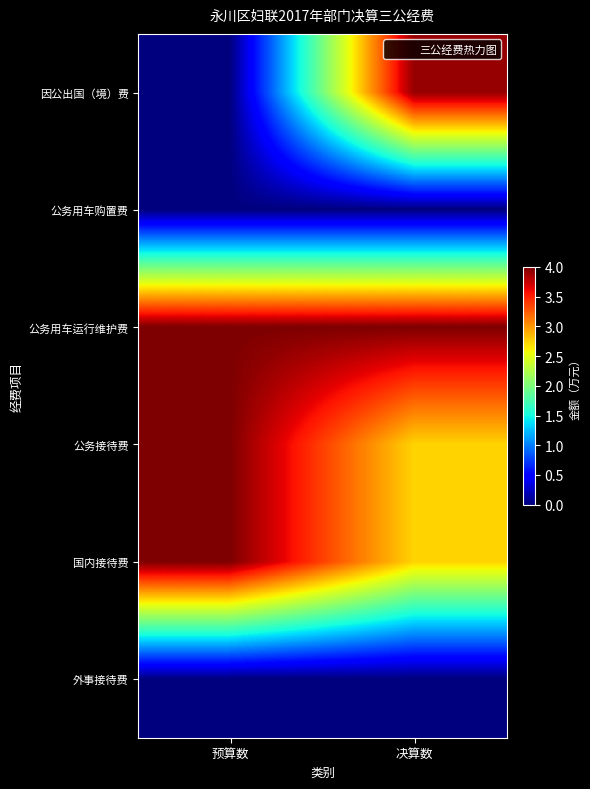

Reading right to left, list all the values displayed in this chart.

因公出国（境）费: 决算数=3.9	预算数=0.0
公务用车购置费: 决算数=0.0	预算数=0.0
公务用车运行维护费: 决算数=4.0	预算数=4.0
公务接待费: 决算数=2.7	预算数=4.0
国内接待费: 决算数=2.7	预算数=4.0
外事接待费: 决算数=0.0	预算数=0.0